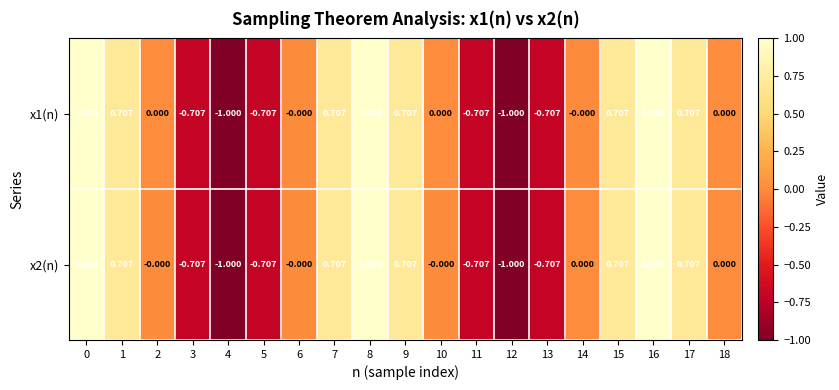

Is the value of x1(n) at 16 greater than the value of x2(n) at 9?

Yes